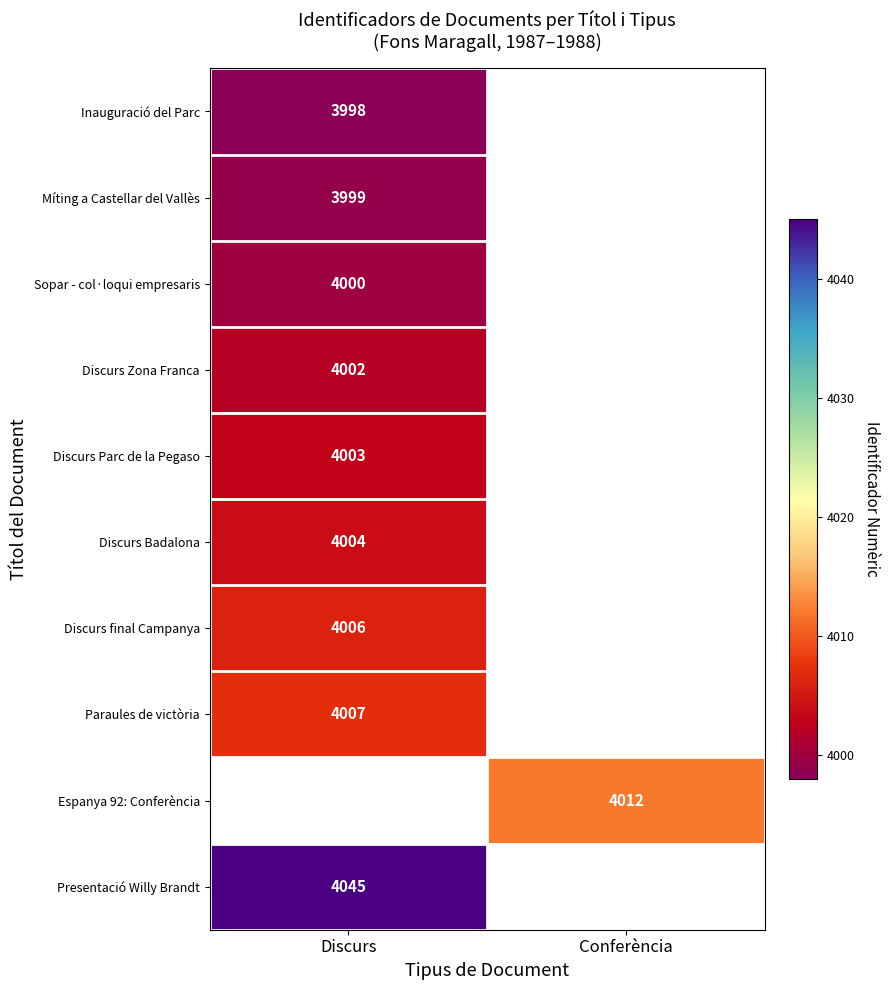

What is the spread (max minus min) of values at Discurs?

47.0